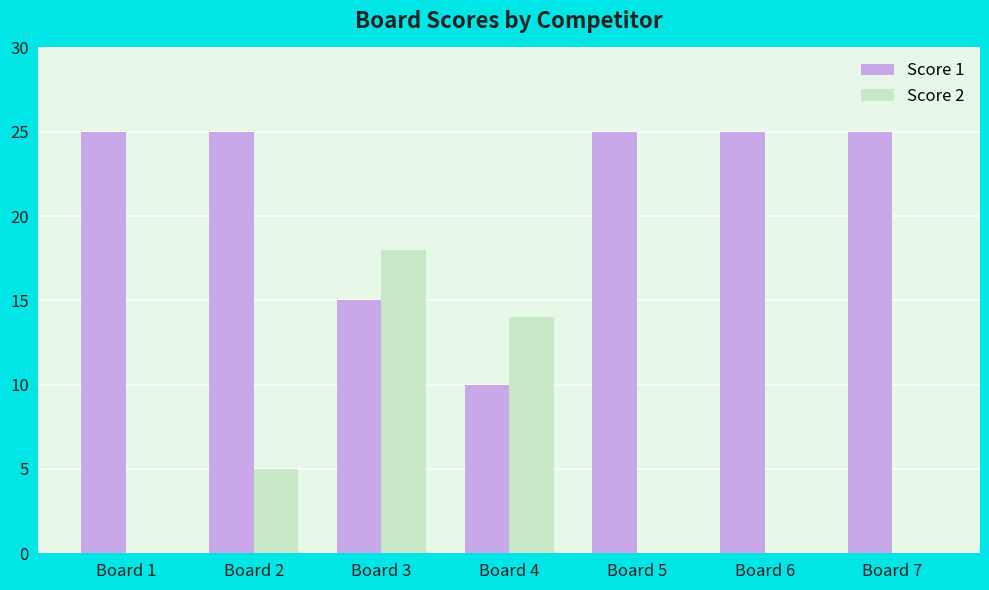

At which category is the sum across all series the highest?

Board 3